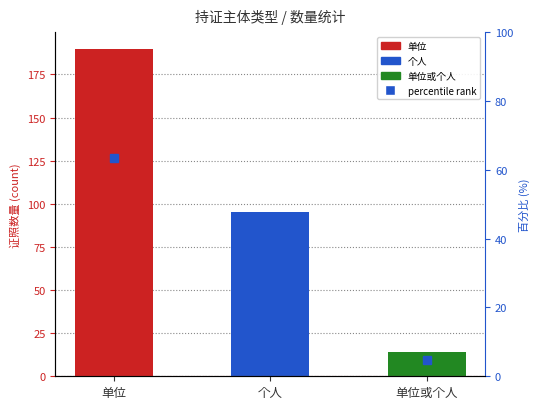

Is it true that the value at 个人 is 39?

False